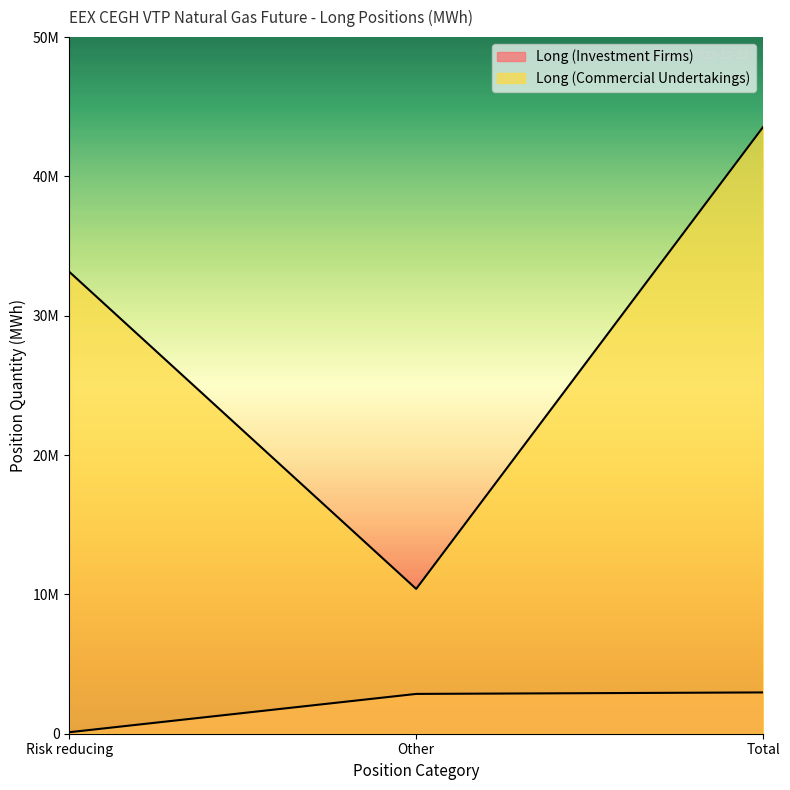

At how many categories does at least one series exceed 19323043?

2